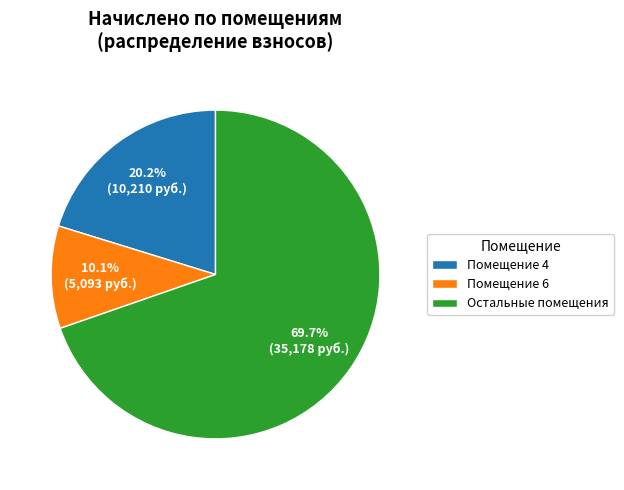

Rank the categories by value from highest to lowest.

Остальные помещения, Помещение 4, Помещение 6